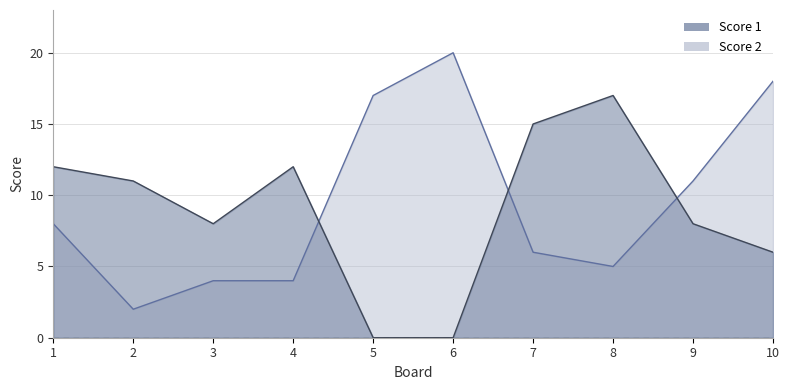

How many lines are shown in the chart?

2